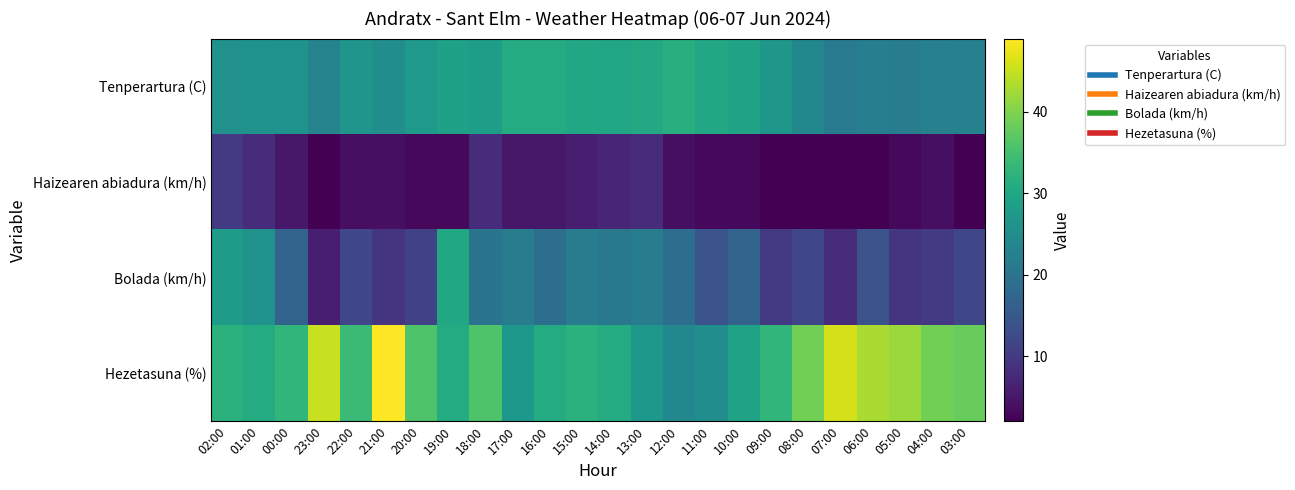

Reading left to right, extract all data points from this chart.

Tenperartura (C): 02:00=25.7	01:00=26.1	00:00=25.9	23:00=23.0	22:00=26.5	21:00=25.0	20:00=27.3	19:00=28.9	18:00=28.4	17:00=30.9	16:00=31.0	15:00=30.1	14:00=29.7	13:00=30.4	12:00=31.5	11:00=30.2	10:00=29.0	09:00=26.8	08:00=24.0	07:00=21.5	06:00=22.1	05:00=21.7	04:00=22.5	03:00=22.7
Haizearen abiadura (km/h): 02:00=10.0	01:00=8.0	00:00=5.0	23:00=2.0	22:00=4.0	21:00=4.0	20:00=3.0	19:00=3.0	18:00=8.0	17:00=5.0	16:00=5.0	15:00=6.0	14:00=7.0	13:00=8.0	12:00=4.0	11:00=3.0	10:00=3.0	09:00=2.0	08:00=2.0	07:00=2.0	06:00=2.0	05:00=3.0	04:00=4.0	03:00=2.0
Bolada (km/h): 02:00=28.0	01:00=26.0	00:00=17.0	23:00=6.0	22:00=12.0	21:00=9.0	20:00=11.0	19:00=30.0	18:00=20.0	17:00=22.0	16:00=19.0	15:00=22.0	14:00=21.0	13:00=22.0	12:00=19.0	11:00=14.0	10:00=17.0	09:00=10.0	08:00=12.0	07:00=8.0	06:00=14.0	05:00=9.0	04:00=10.0	03:00=12.0
Hezetasuna (%): 02:00=32.0	01:00=31.0	00:00=33.0	23:00=45.0	22:00=34.0	21:00=49.0	20:00=36.0	19:00=31.0	18:00=36.0	17:00=27.0	16:00=31.0	15:00=32.0	14:00=31.0	13:00=27.0	12:00=24.0	11:00=25.0	10:00=29.0	09:00=33.0	08:00=39.0	07:00=46.0	06:00=43.0	05:00=42.0	04:00=39.0	03:00=38.0